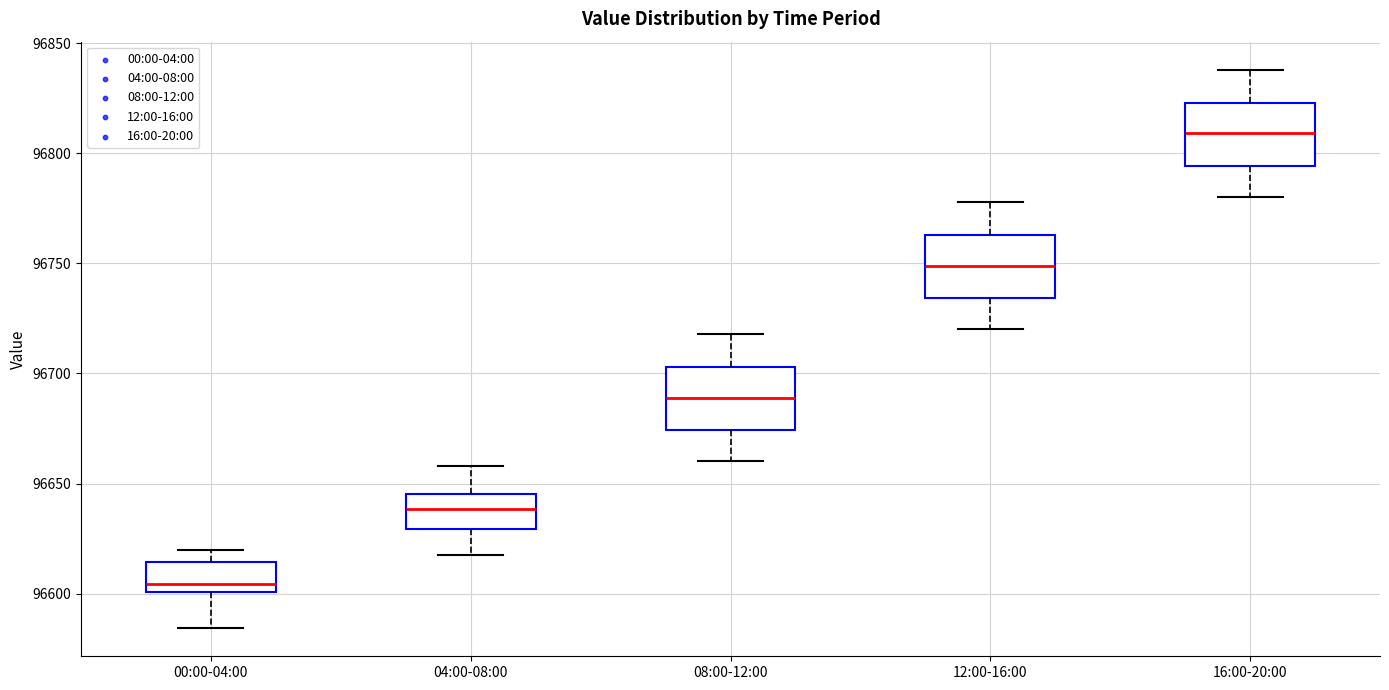

Reading left to right, read every box against the y-axis: the position of its median line, the range the box covers, and the ends of its whiskers. The values are not printed on the chart, so give them approximately, as read against the axis.

00:00-04:00: median 96605, box 96600 to 96615, whiskers 96585 to 96620
04:00-08:00: median 96640, box 96630 to 96645, whiskers 96620 to 96660
08:00-12:00: median 96690, box 96675 to 96705, whiskers 96660 to 96720
12:00-16:00: median 96750, box 96735 to 96765, whiskers 96720 to 96780
16:00-20:00: median 96810, box 96795 to 96825, whiskers 96780 to 96840